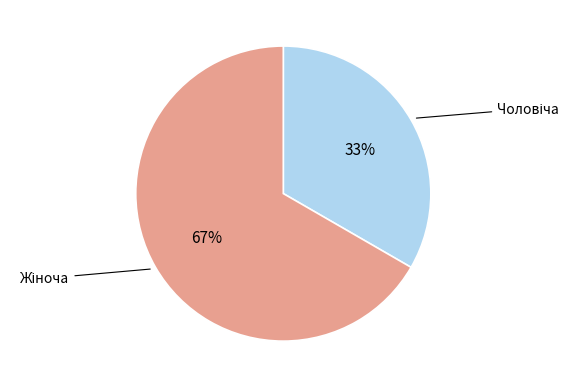

Is there a majority slice in this chart?

Yes